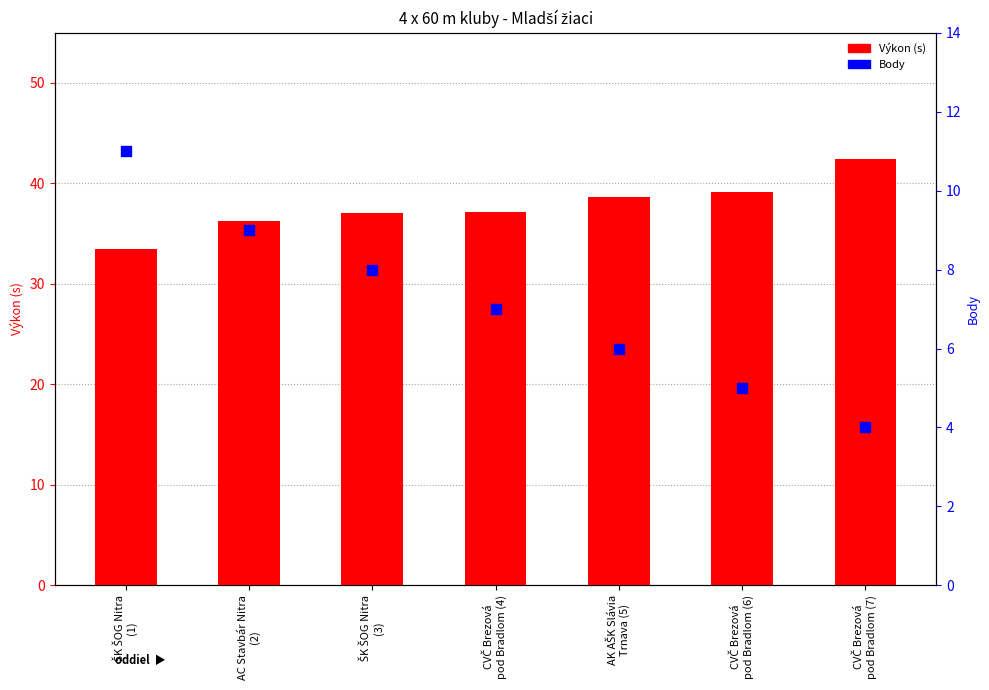

At which category is the sum across all series the highest?

CVČ Brezová
pod Bradlom (7)